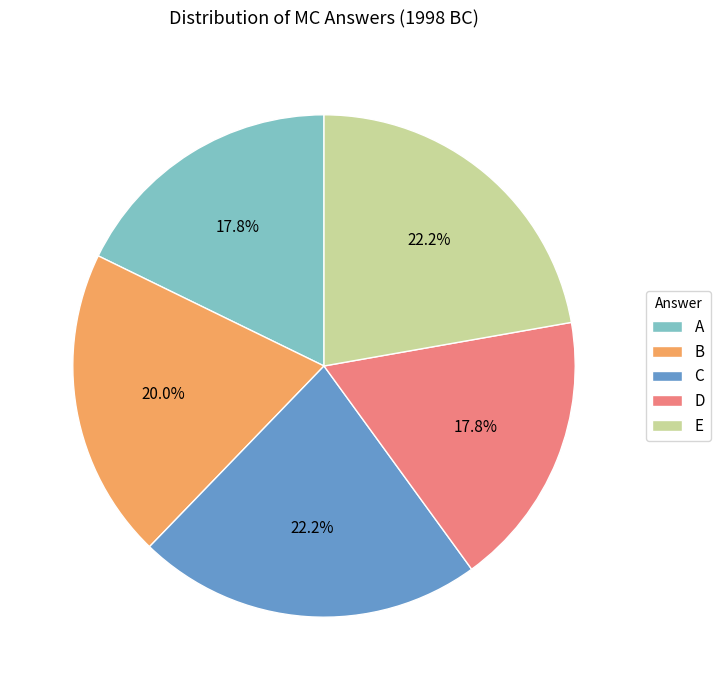

What portion of the pie excludes A?

82.2%